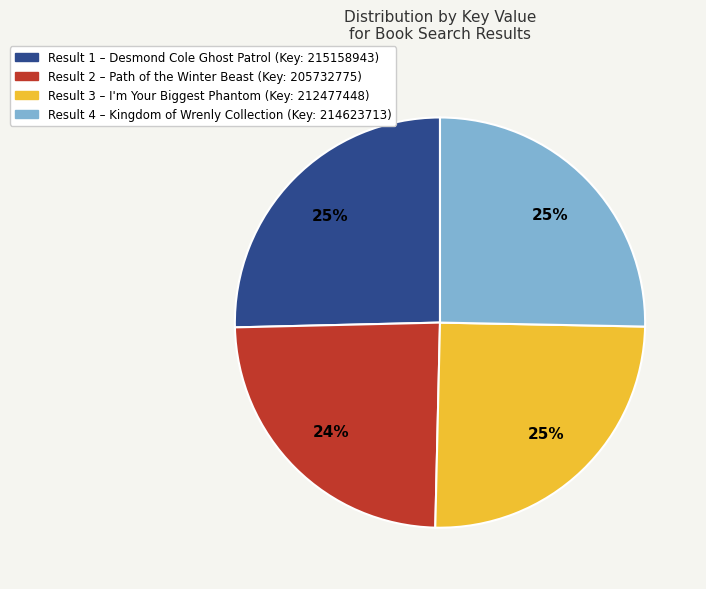

Is there a majority slice in this chart?

No